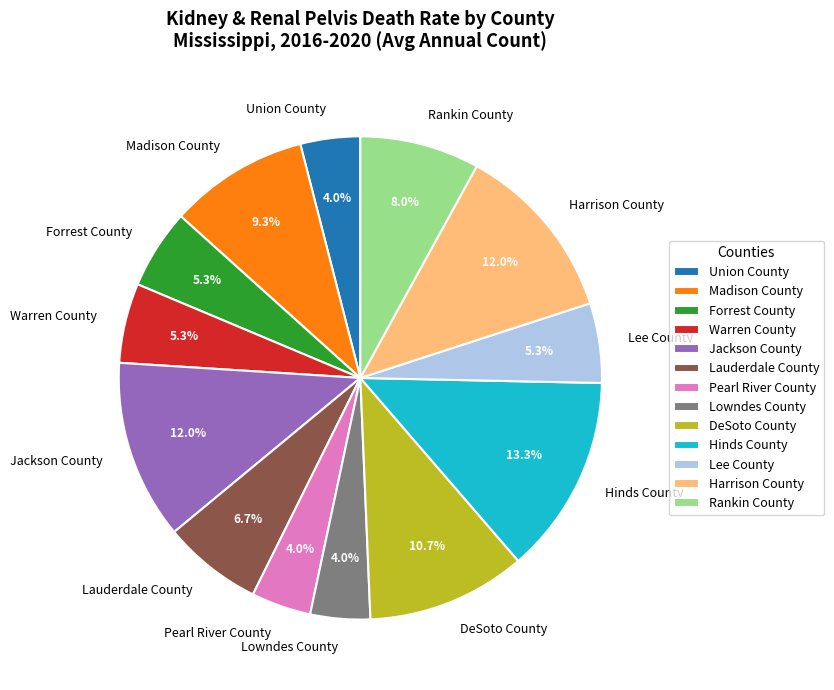

Which category has the biggest portion of the pie?

Hinds County